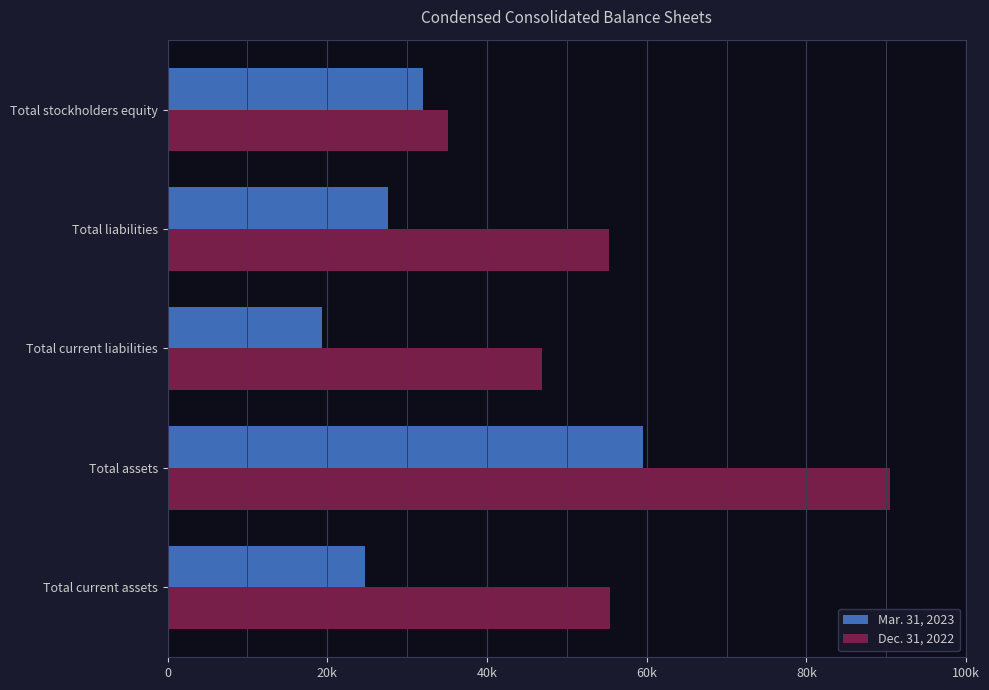

Reading right to left, what are all the values shown in this chart?

Mar. 31, 2023: 32024	27577	19336	59601	24735
Dec. 31, 2022: 35143	55315	46839	90458	55351